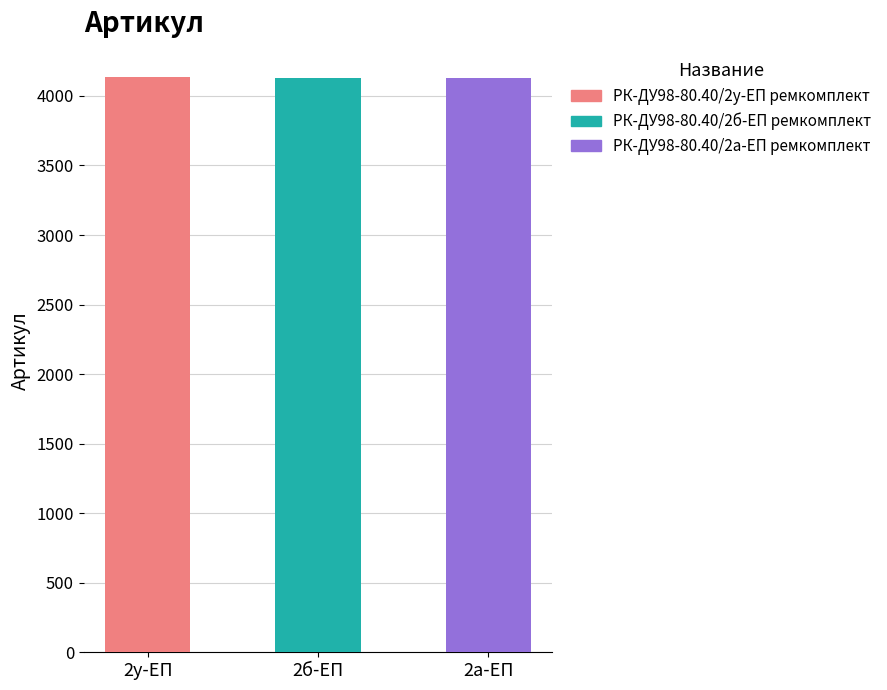

Rank the categories by value from highest to lowest.

РК-ДУ98-80.40/2у-ЕП ремкомплект, РК-ДУ98-80.40/2б-ЕП ремкомплект, РК-ДУ98-80.40/2а-ЕП ремкомплект